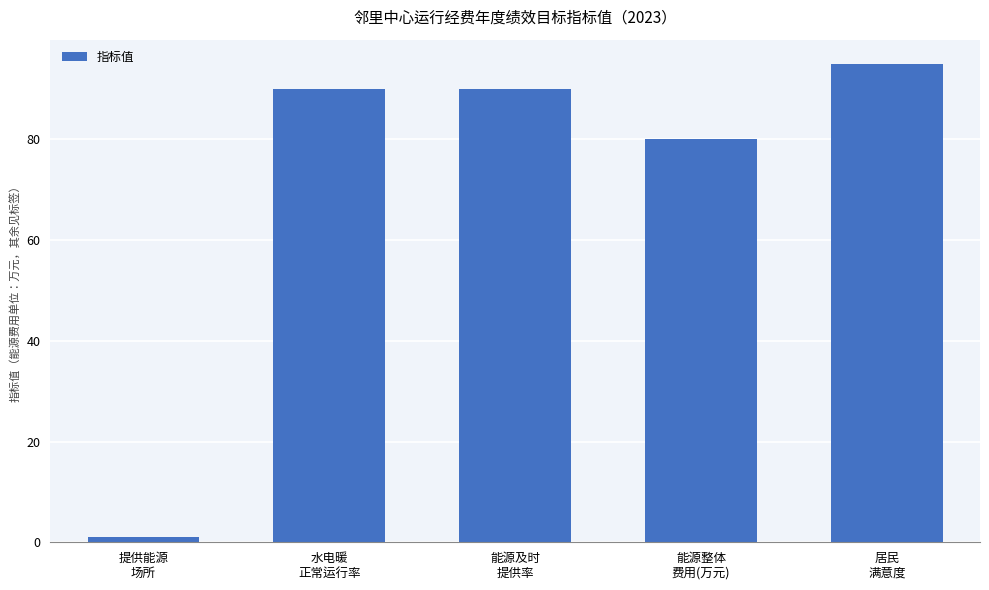

Are the bars horizontal?

No